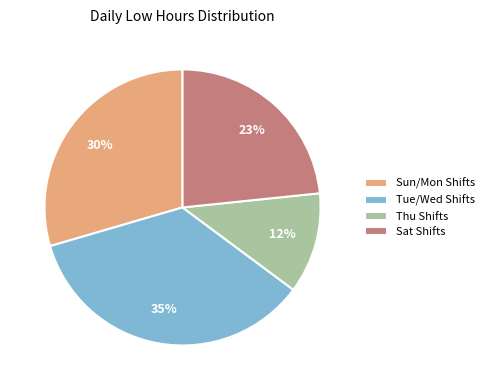

Rank the categories by value from highest to lowest.

Tue/Wed Shifts, Sun/Mon Shifts, Sat Shifts, Thu Shifts